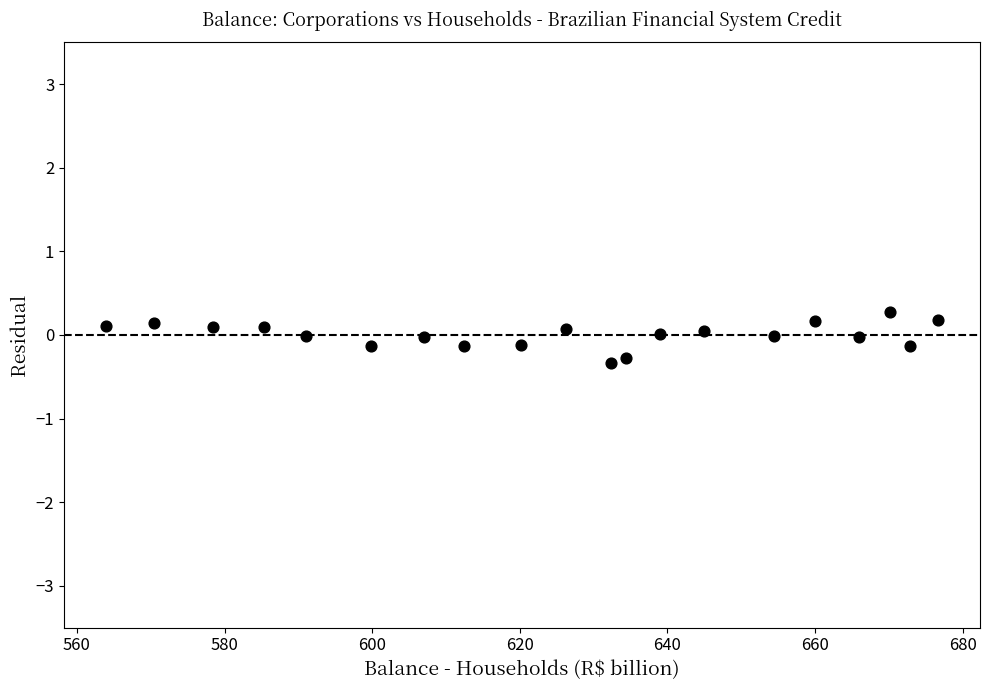

What is the range of X values (max minus min)?

112.8